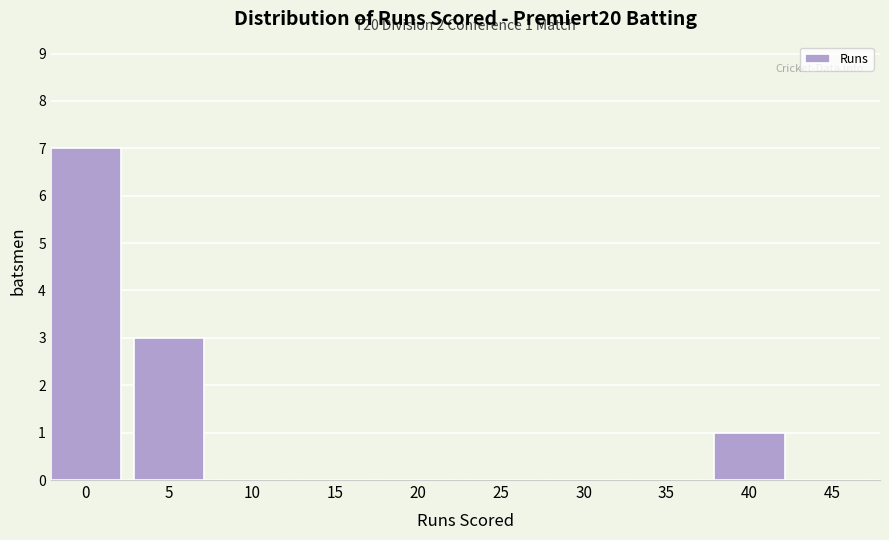

Reading right to left, transcribe all the data shown in this chart.

45=0	40=1	35=0	30=0	25=0	20=0	15=0	10=0	5=3	0=7